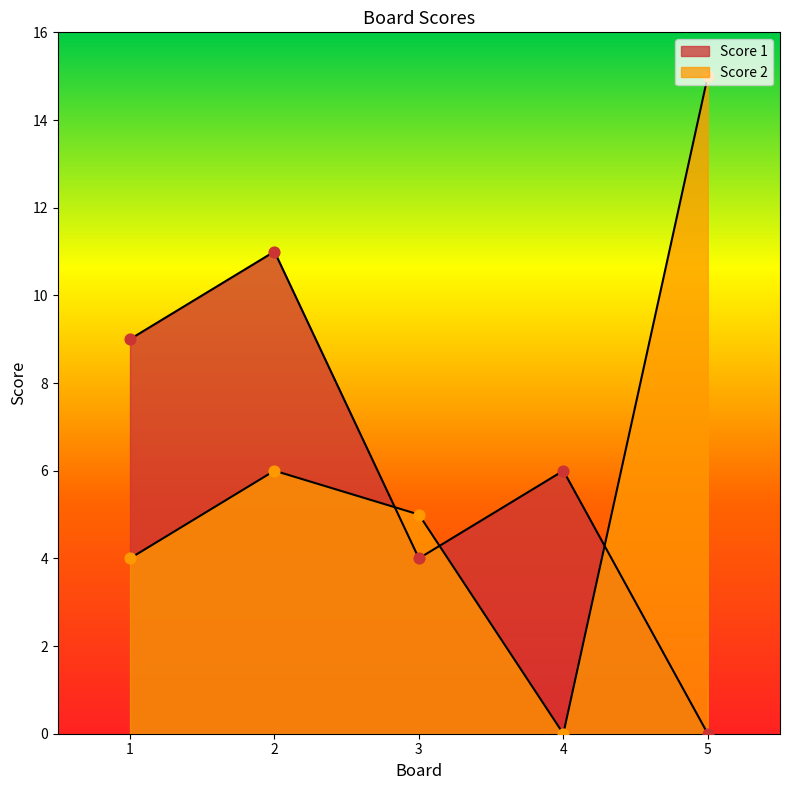

Which series reaches the minimum Y coordinate?

Score 1